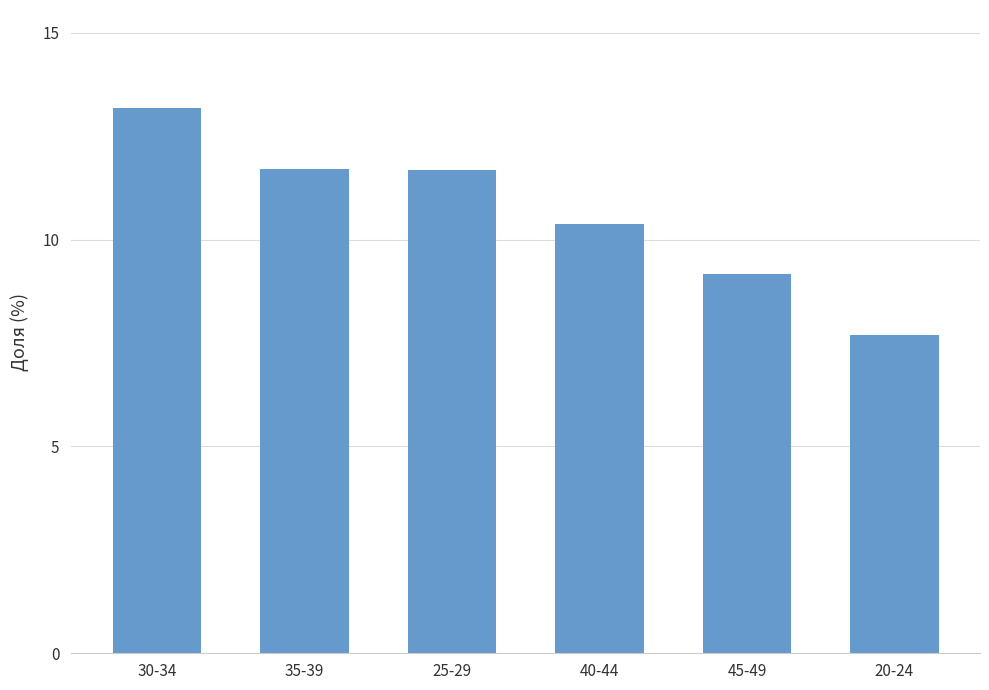

What is the greatest value displayed?

13.2